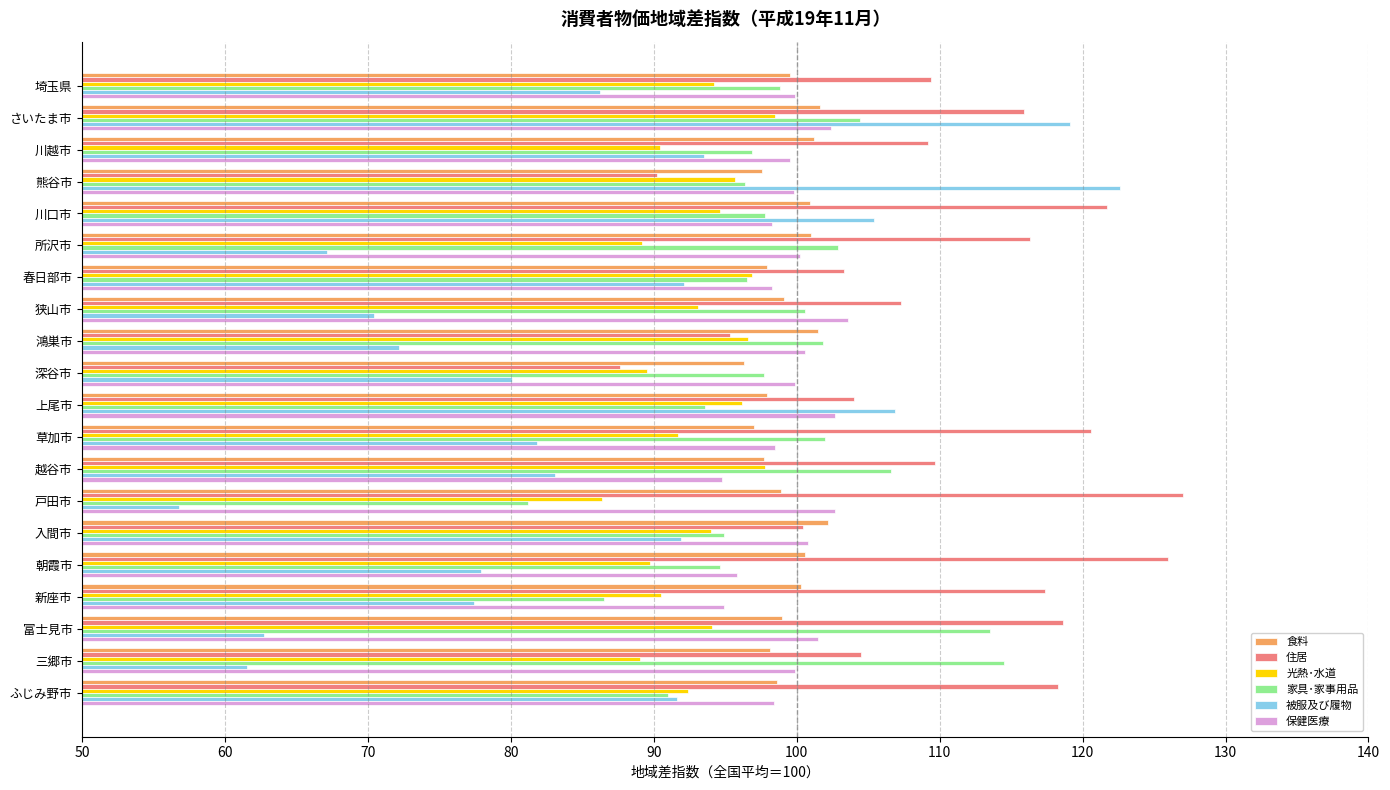

What is the difference between the maximum and minimum values in the 家具･家事用品 series?

33.3